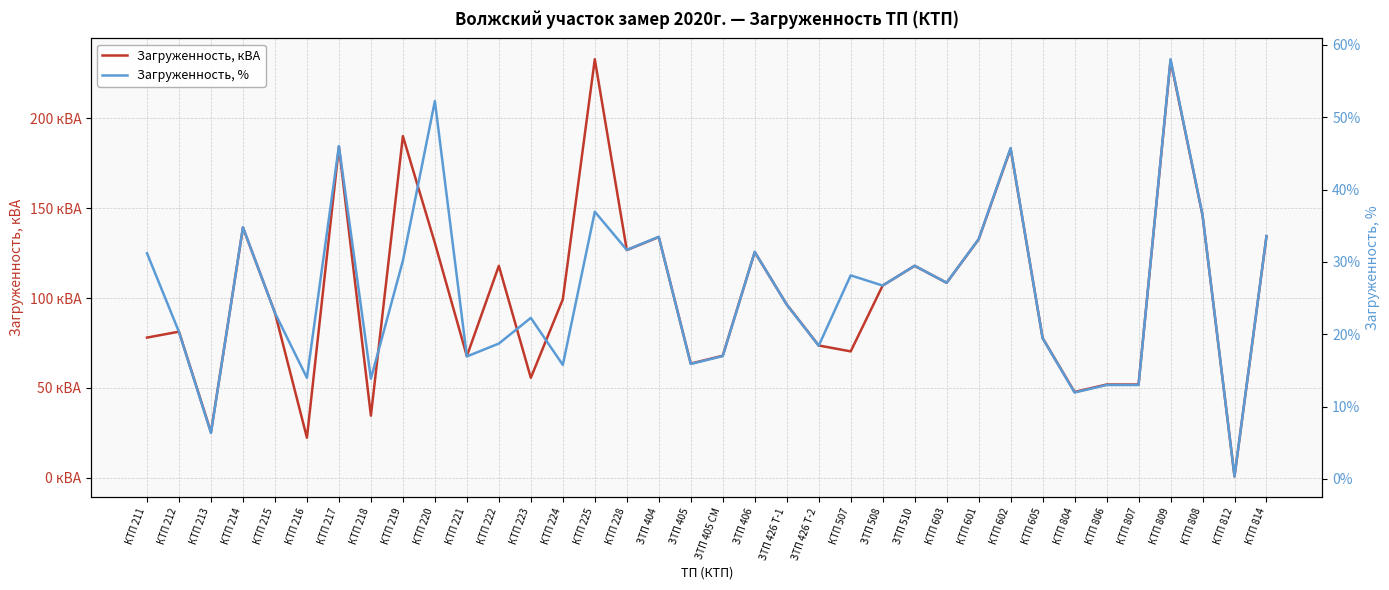

True or false: Загруженность, кВА and Загруженность, % cross at least once.

False